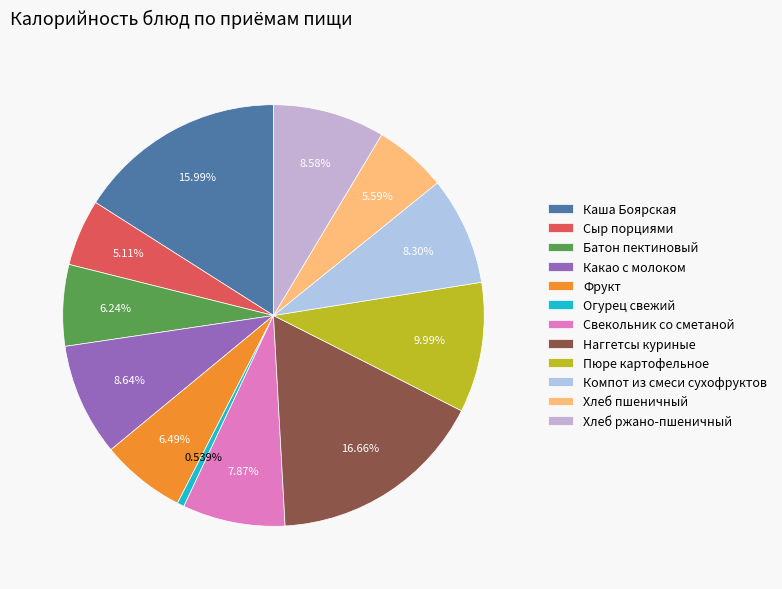

What is the change in value from Сыр порциями to Хлеб ржано-пшеничный?

+43.7